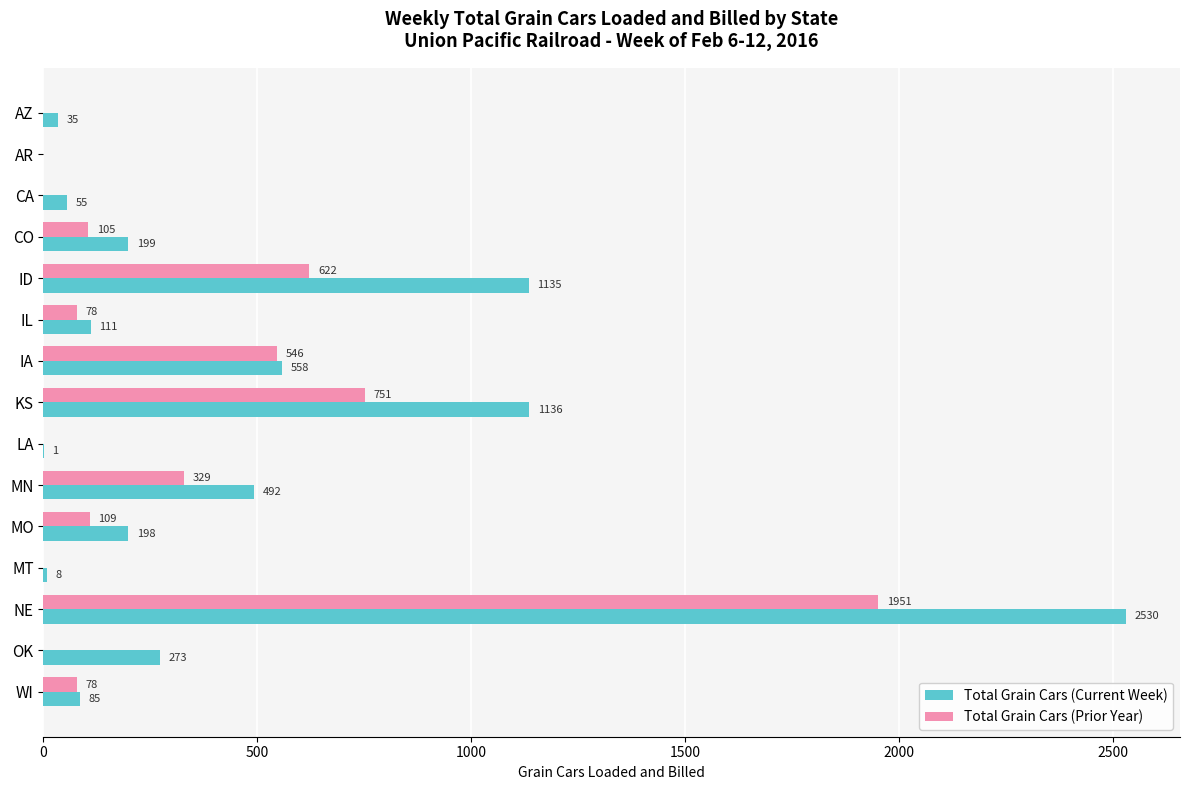

What is the highest value of the Total Grain Cars (Prior Year) series?

1951